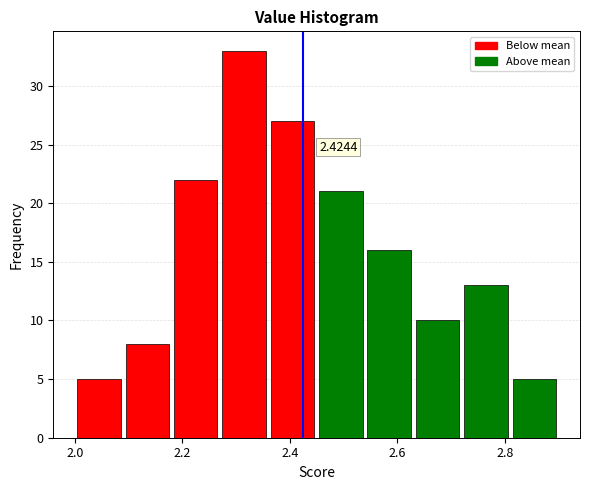

Over which range of the x-axis is the bar tallest?

2.27 to 2.36